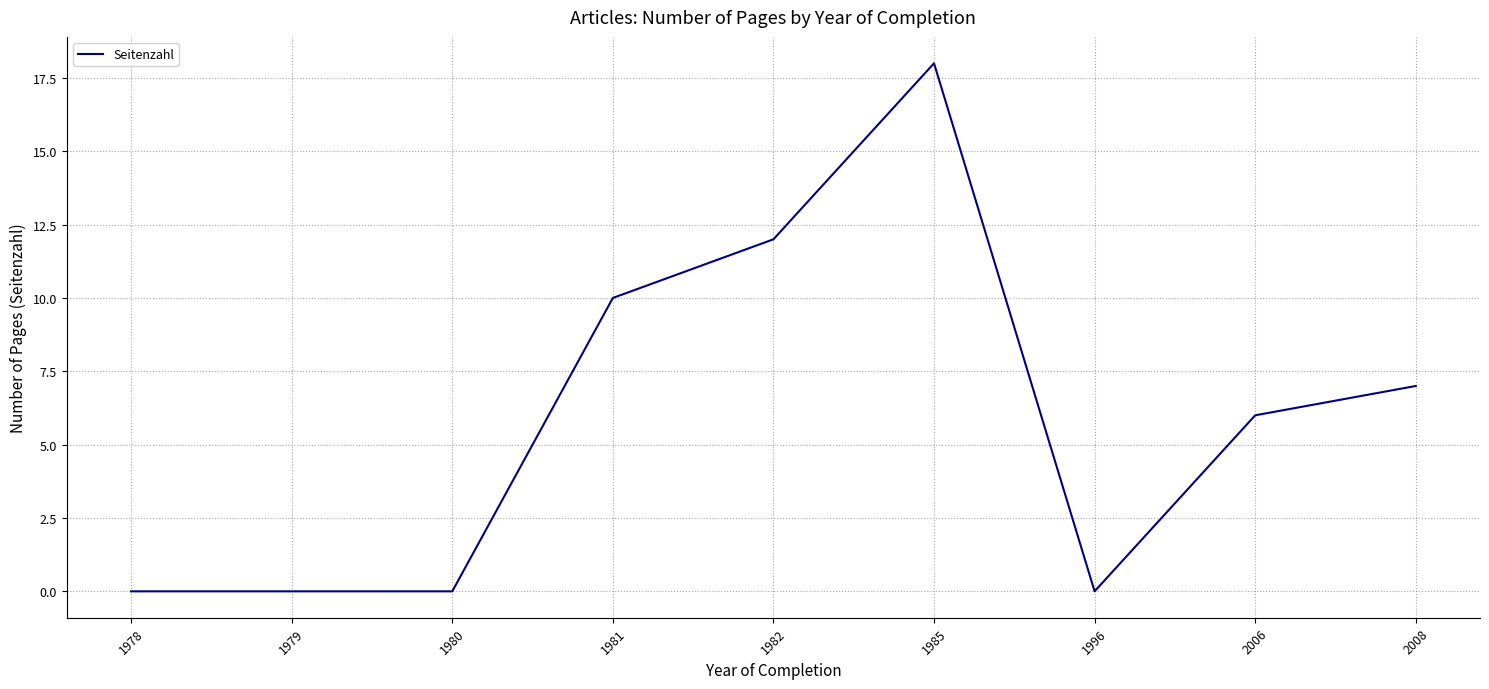

True or false: the data shows -6 at 1996.

False